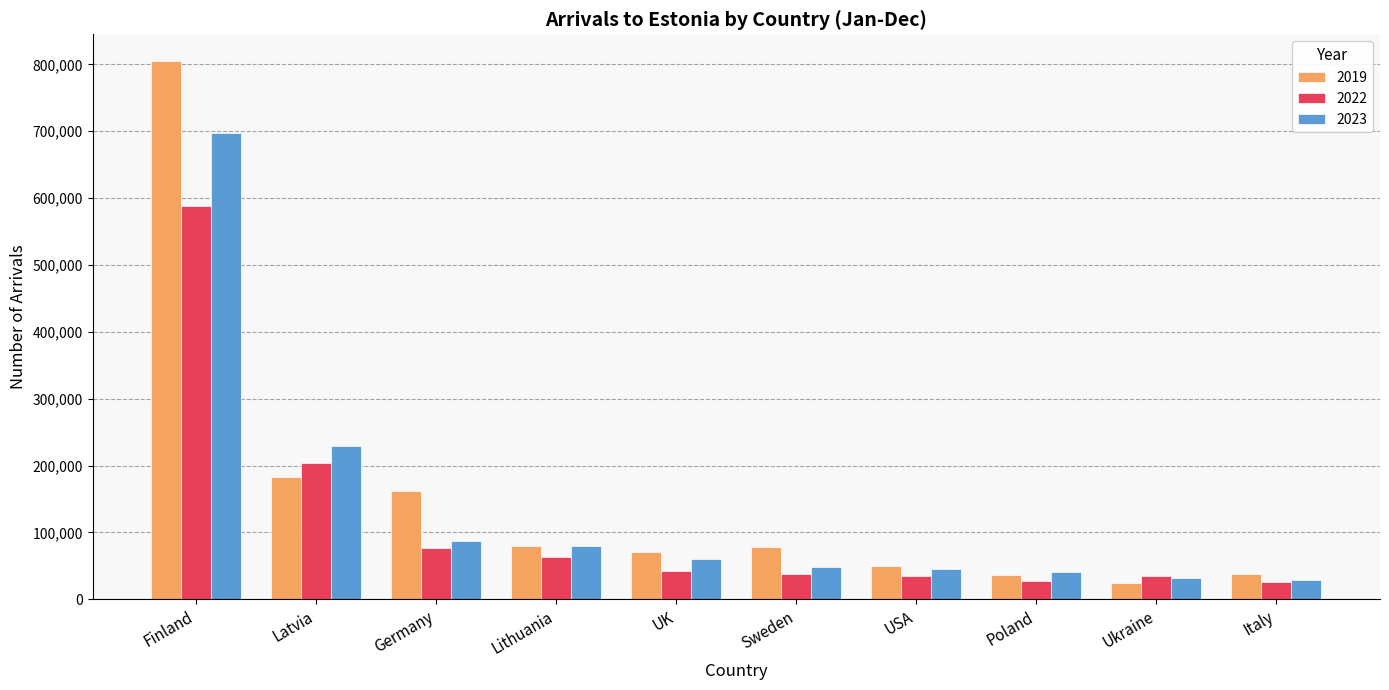

List the series in order of their peak value, lowest first.

2022, 2023, 2019